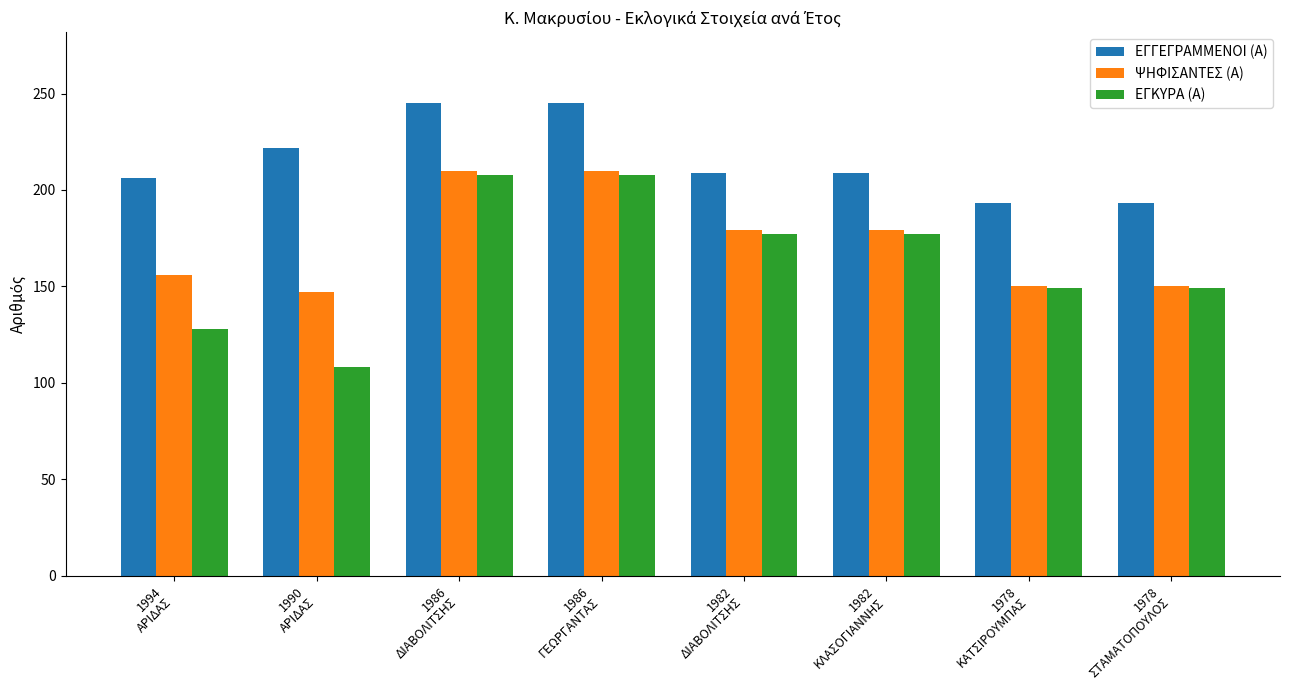

How many groups of bars are there?

8